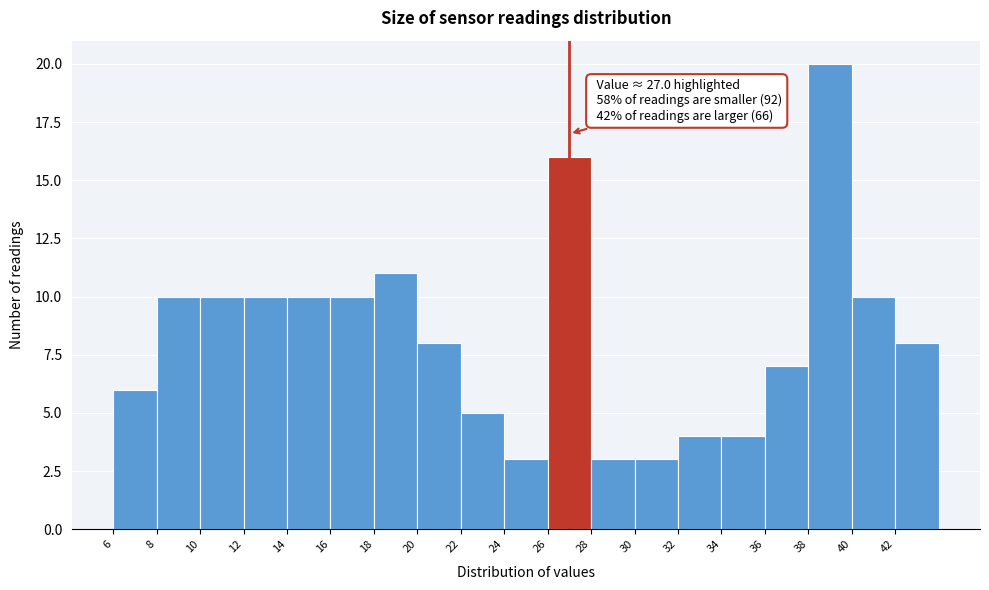

Which range on the x-axis has the tallest bar?

38 to 40